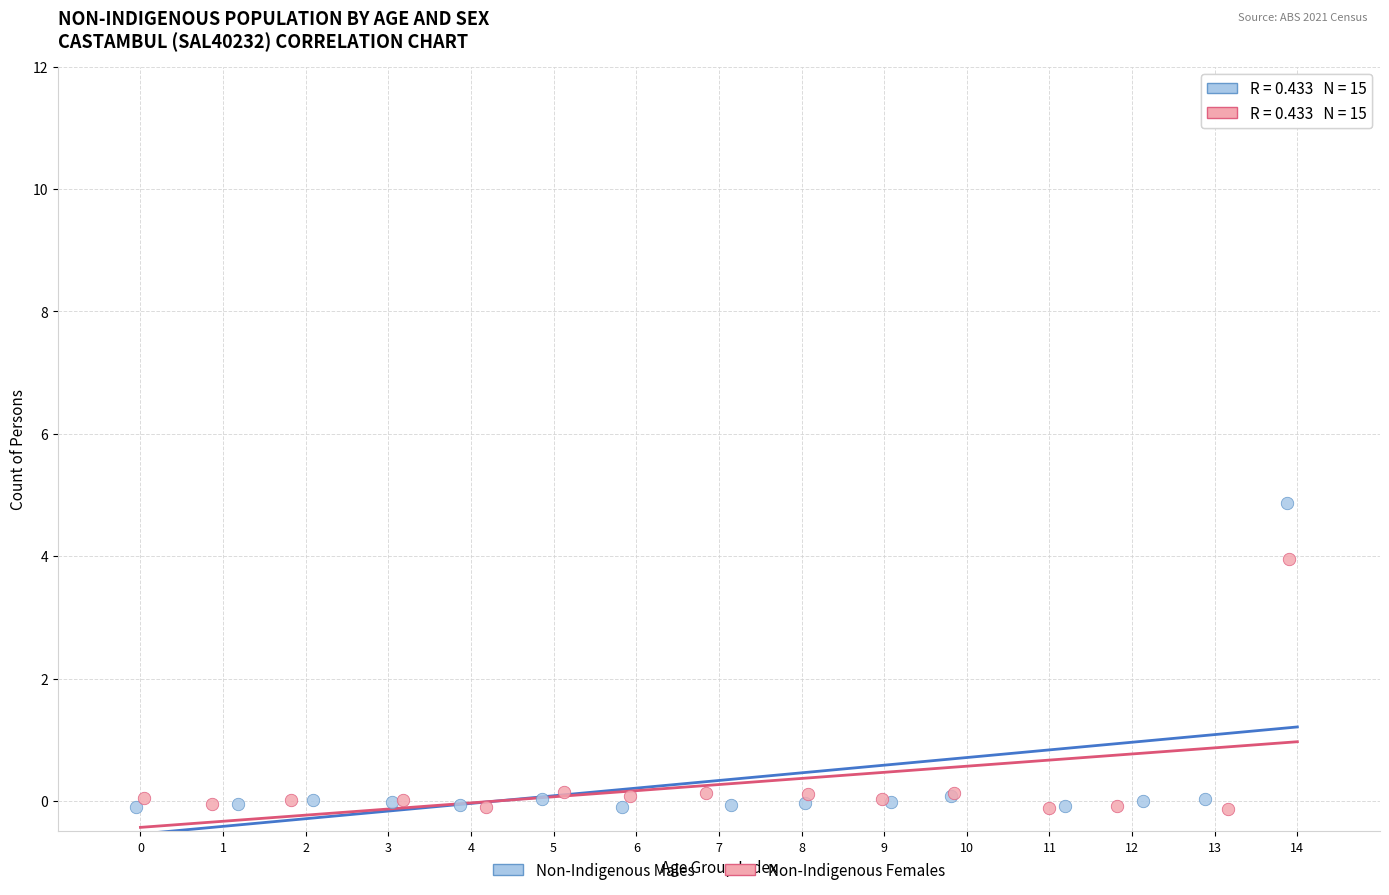

Which series reaches the maximum Y coordinate?

Non-Indigenous Males